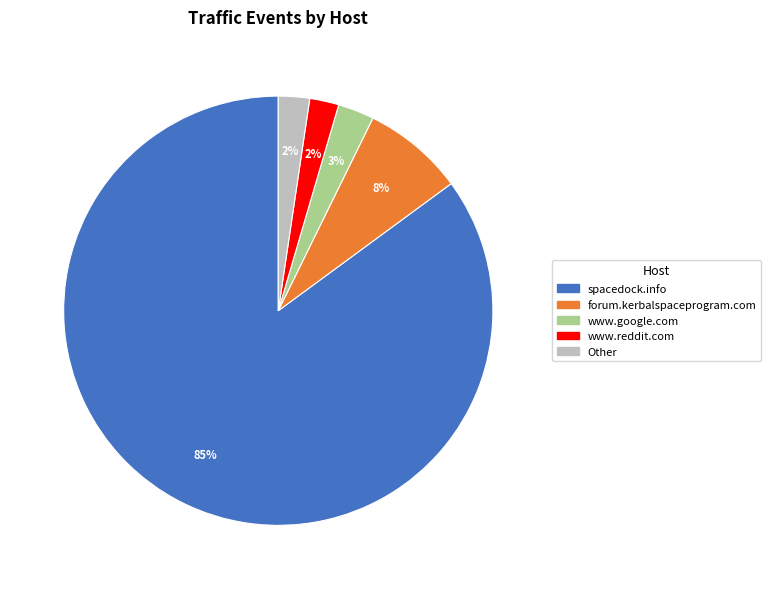

To the nearest percent, what is the difference between the largest and smallest slice percentages?

83%